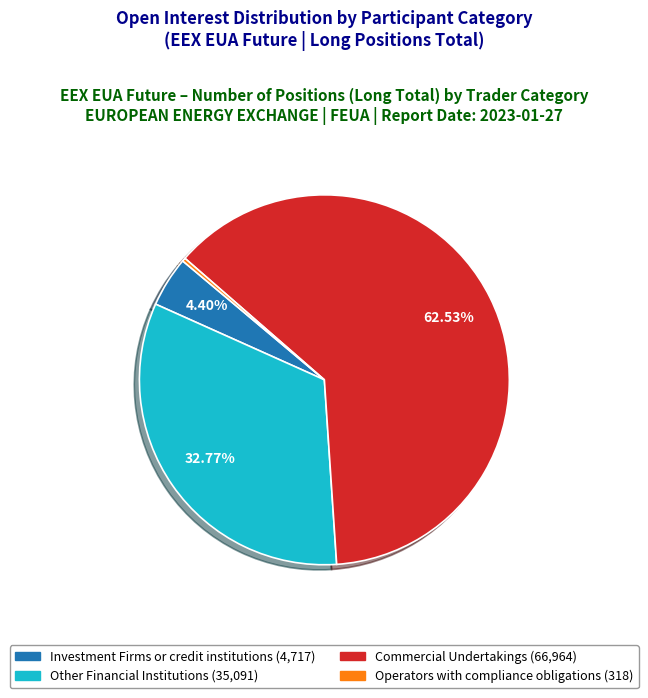

How many slices are in this pie chart?

4